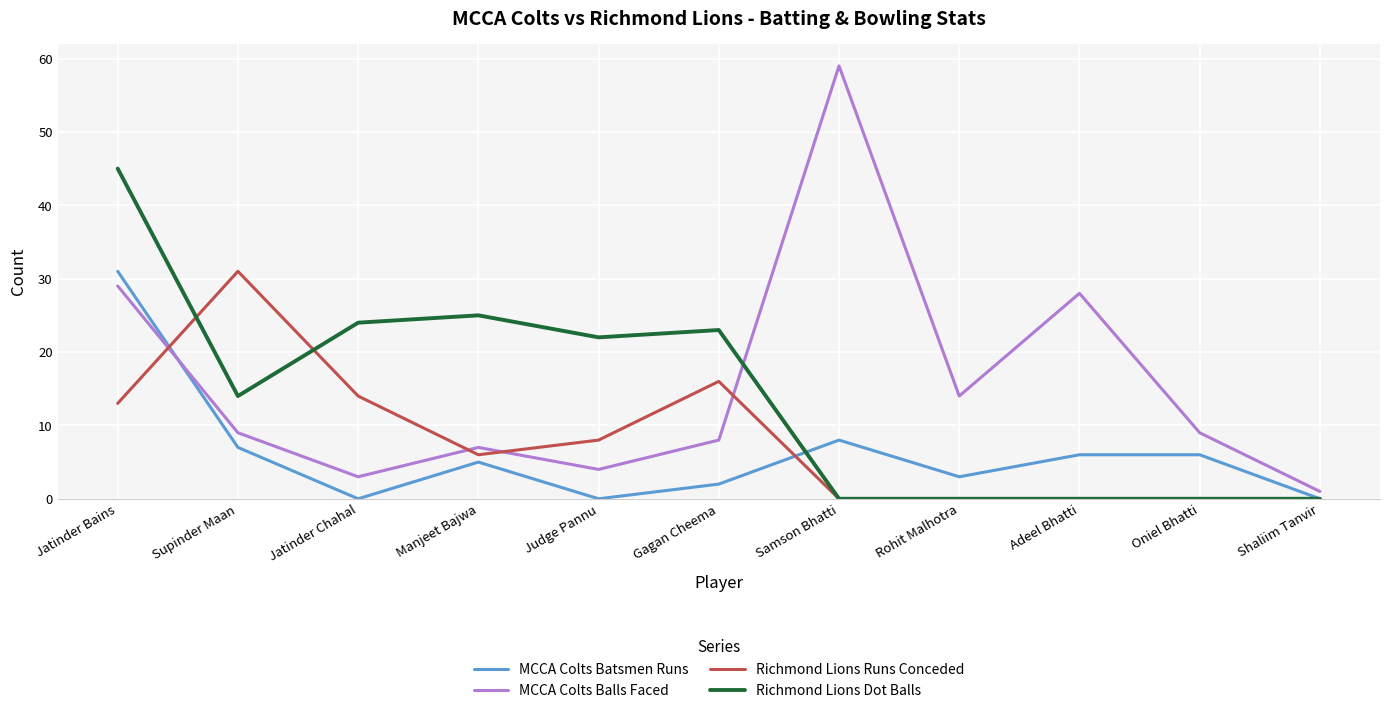

Reading right to left, extract all data points from this chart.

MCCA Colts Batsmen Runs: 0	6	6	3	8	2	0	5	0	7	31
MCCA Colts Balls Faced: 1	9	28	14	59	8	4	7	3	9	29
Richmond Lions Runs Conceded: 0	0	0	0	0	16	8	6	14	31	13
Richmond Lions Dot Balls: 0	0	0	0	0	23	22	25	24	14	45